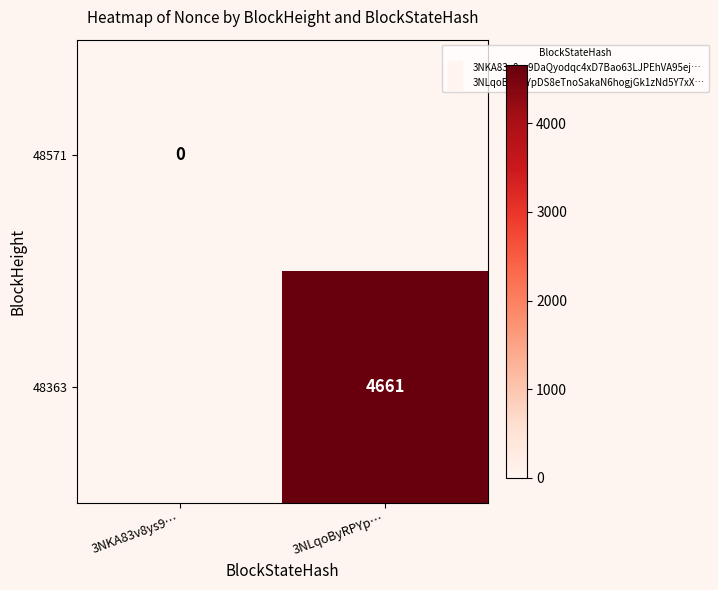

True or false: 48571 has a value of 0.0 at 3NKA83v8ys9….

True